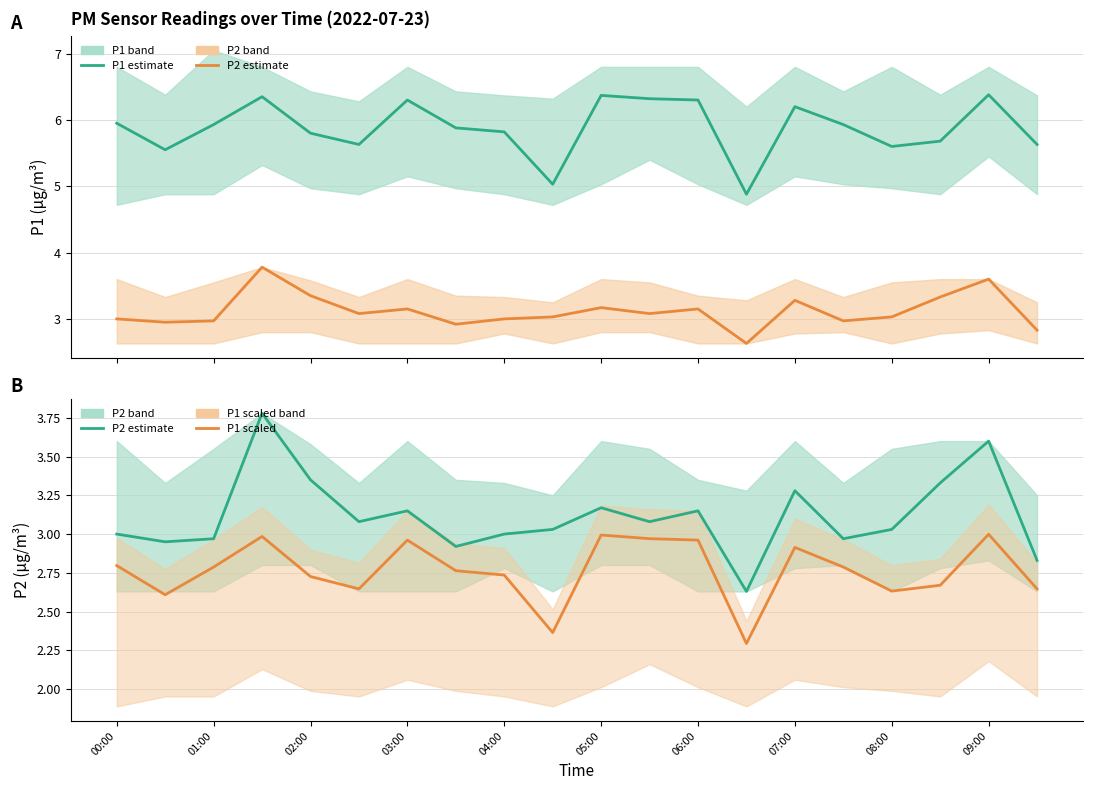

How many values in the P2 estimate series are below 3?

6